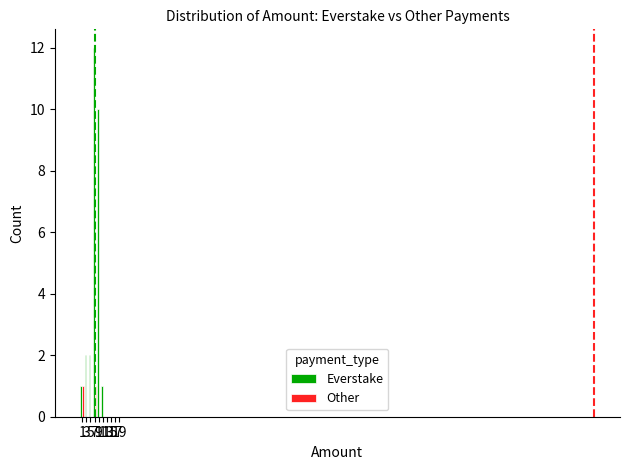

Reading left to right, extract all data points from this chart.

Everstake: 1	2	2	12	10	1	0	0	0	0
Other: 1	0	0	1	0	0	0	0	0	0